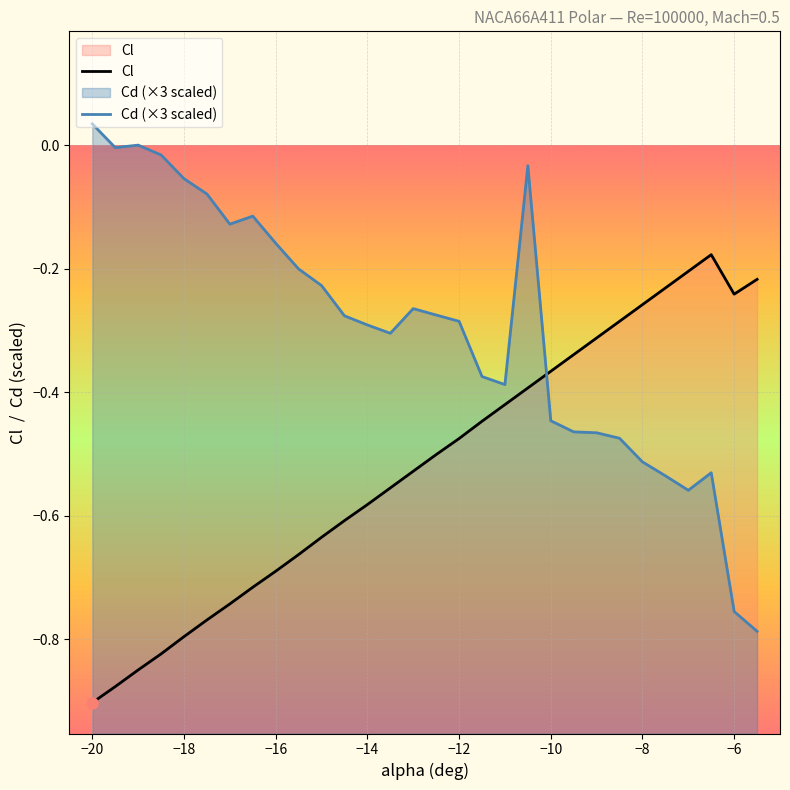

Which category has the highest value across all series?

−20